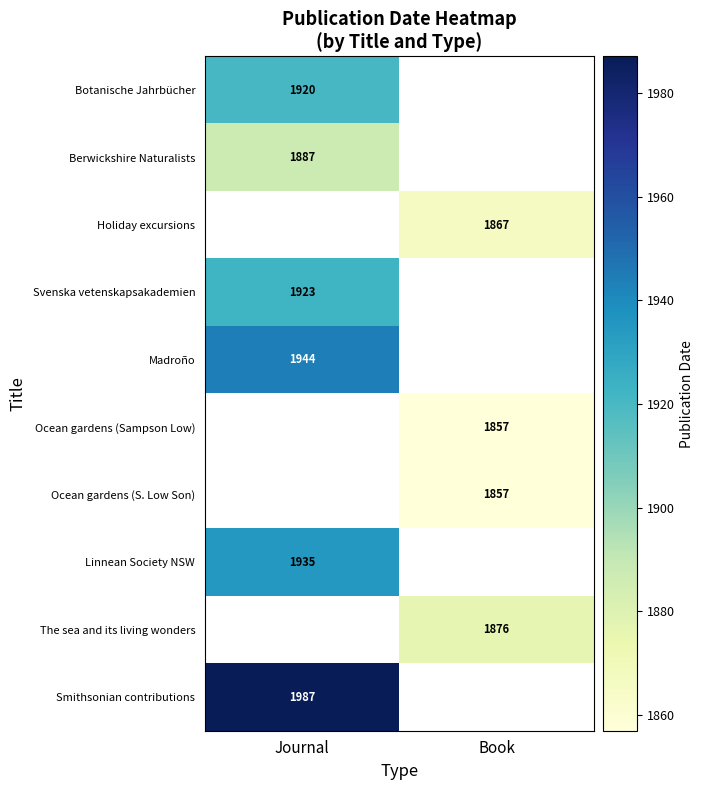

The value of Botanische Jahrbücher at Journal is 1920. True or false?

True